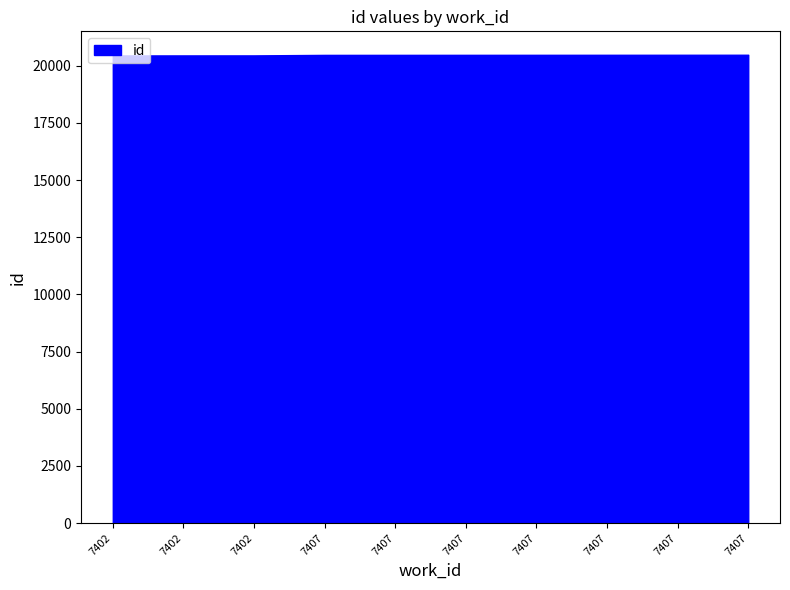

Reading right to left, what are all the values shown in this chart?

7407=20476	7407=20475	7407=20474	7407=20473	7407=20472	7407=20471	7407=20470	7402=20448	7402=20447	7402=20446